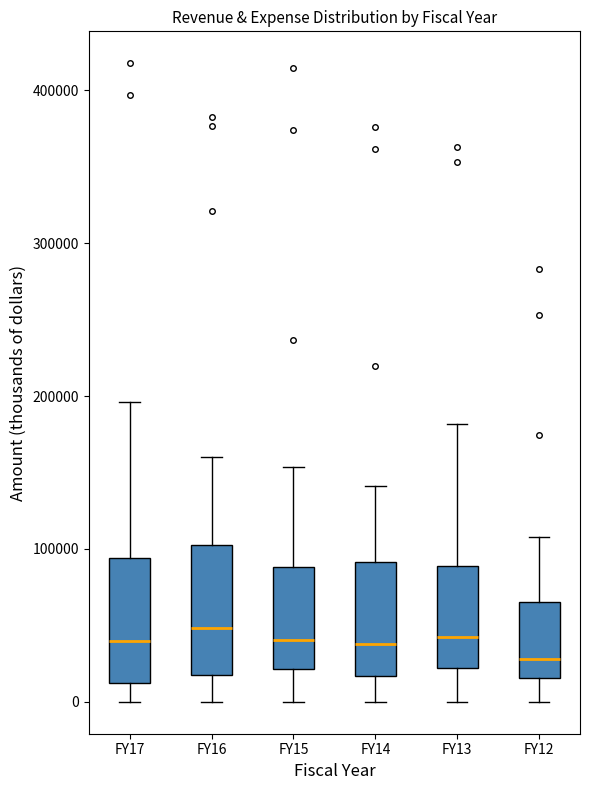

Which box has the lowest median line?

FY12